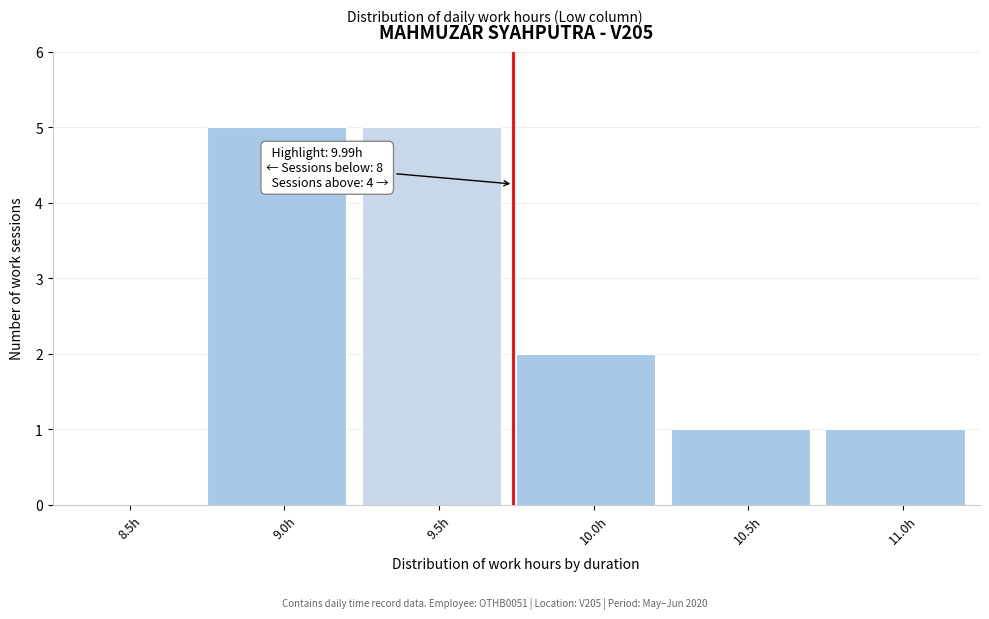

Reading right to left, list all the values displayed in this chart.

11.0h=1	10.5h=1	10.0h=2	9.5h=5	9.0h=5	8.5h=0